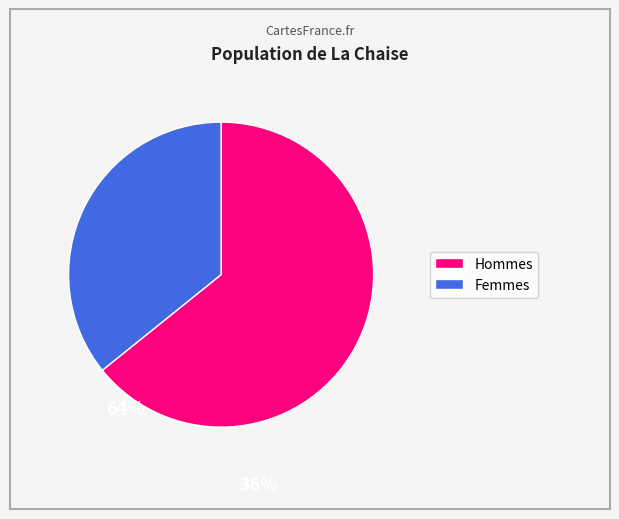

Does any single category account for the majority?

Yes